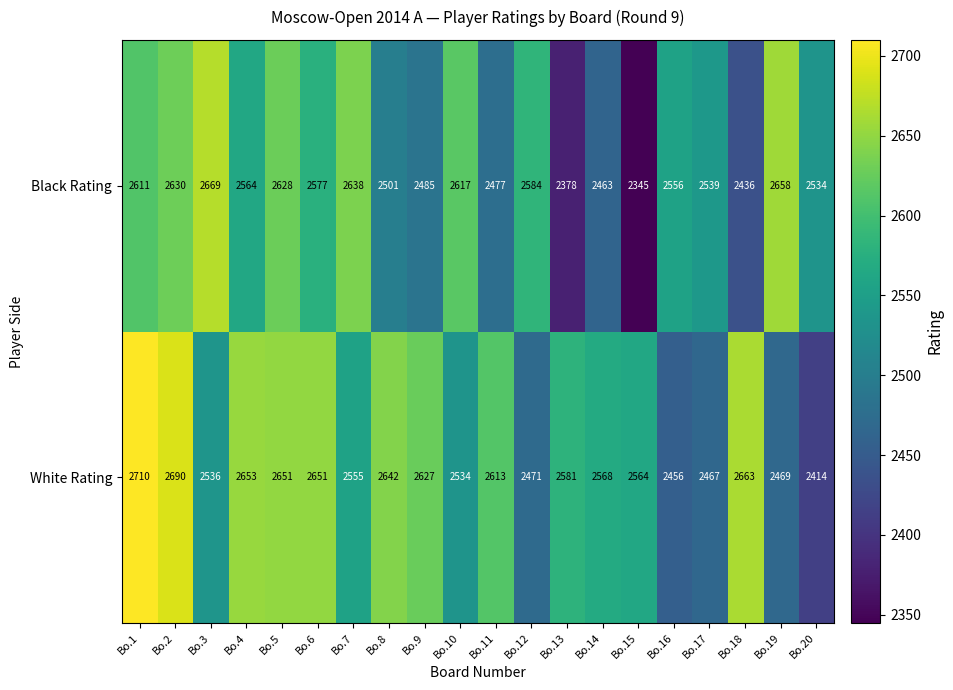

What is the difference between the maximum and minimum values in the White Rating series?

296